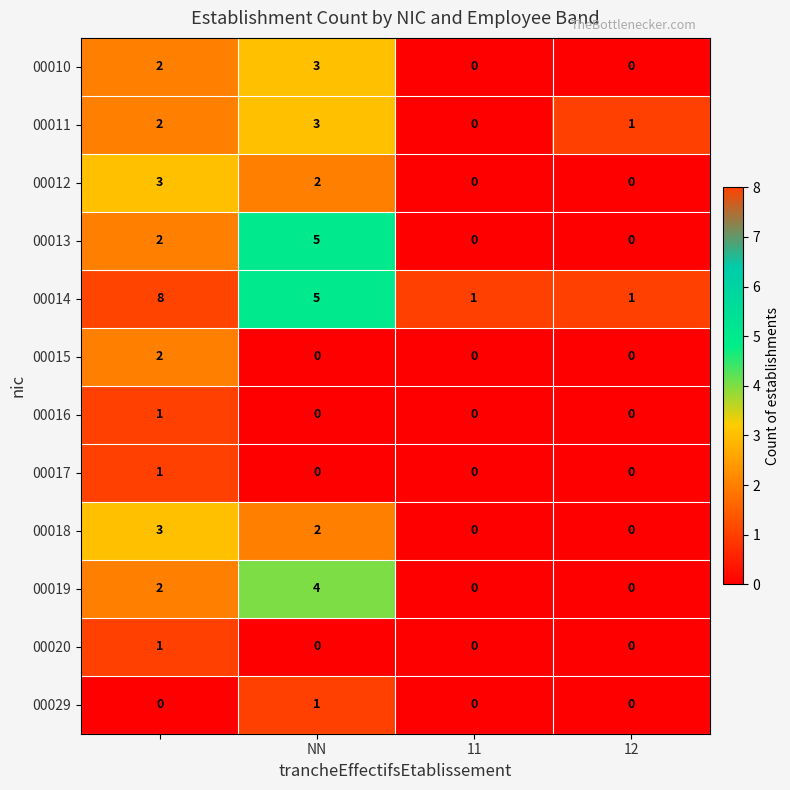

Count the 00011 values in the range 1 to 3.

3